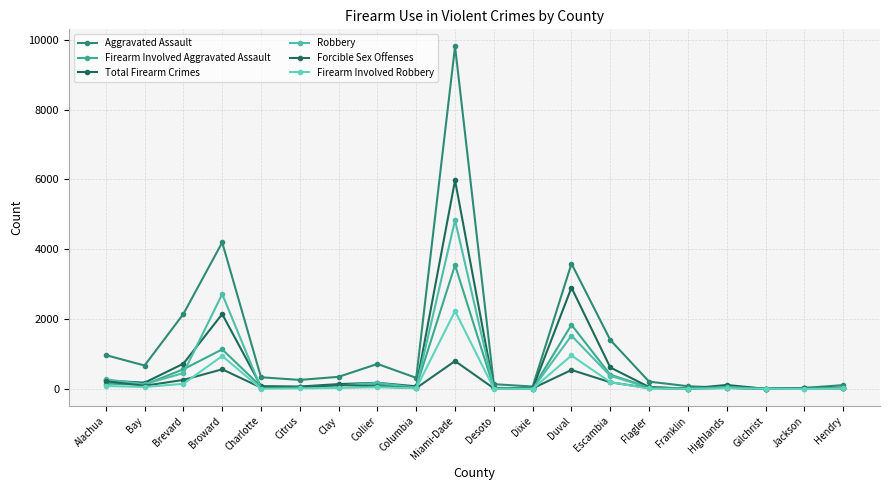

What is the difference between the second highest and minimum values in the Firearm Involved Aggravated Assault series?

1834